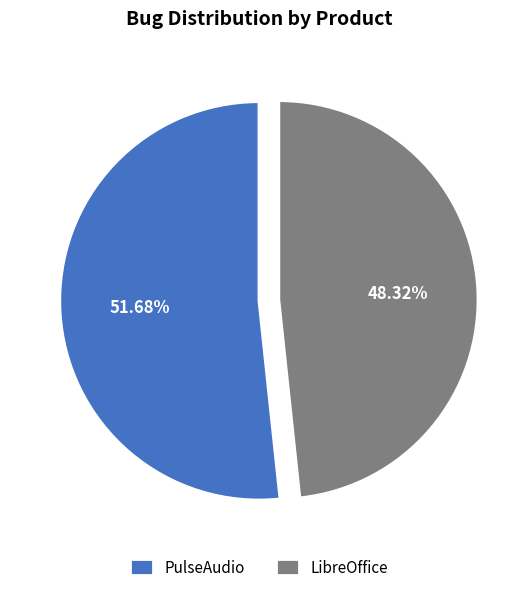

To the nearest percent, what percentage of the pie is PulseAudio?

52%